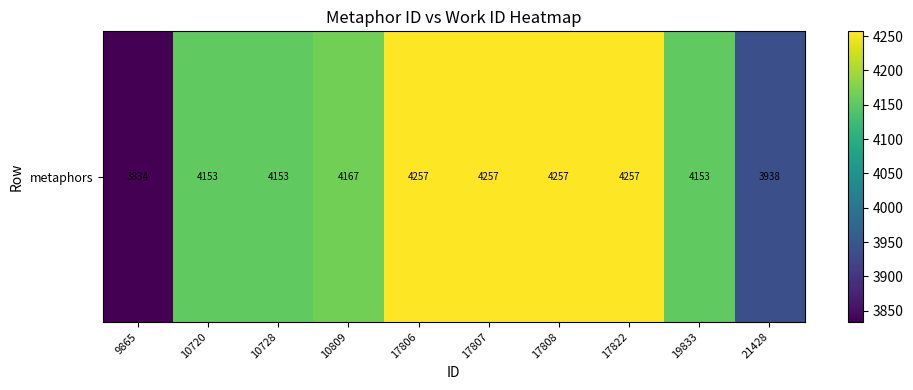

What is the difference between the second highest and minimum values?

423